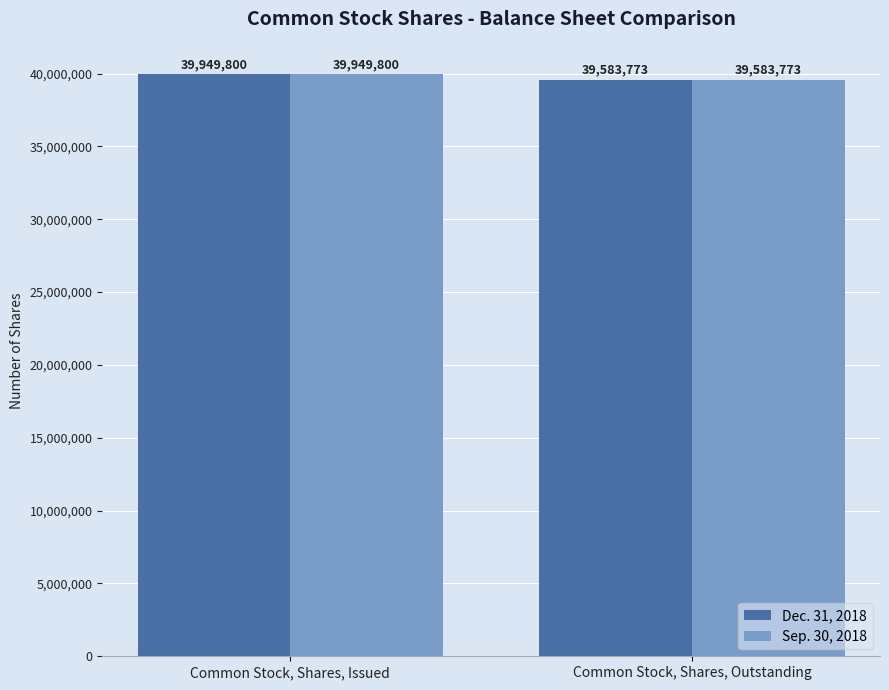

How many data points in Sep. 30, 2018 are less than 39949800?

1